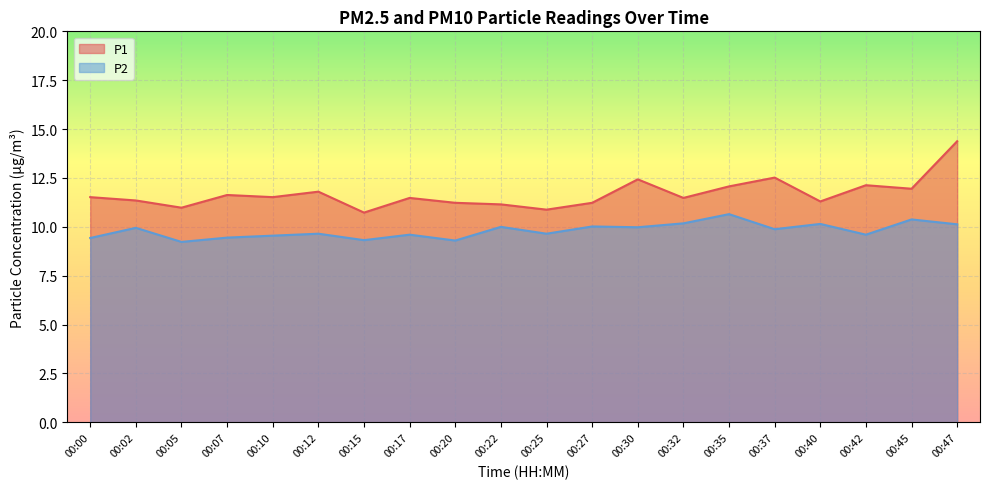

At how many categories does at least one series exceed 12?

5